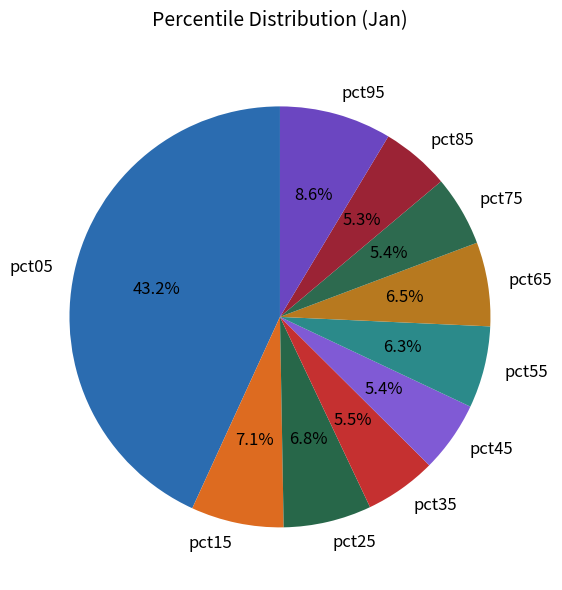

True or false: pct45 accounts for 5% of the total.

True